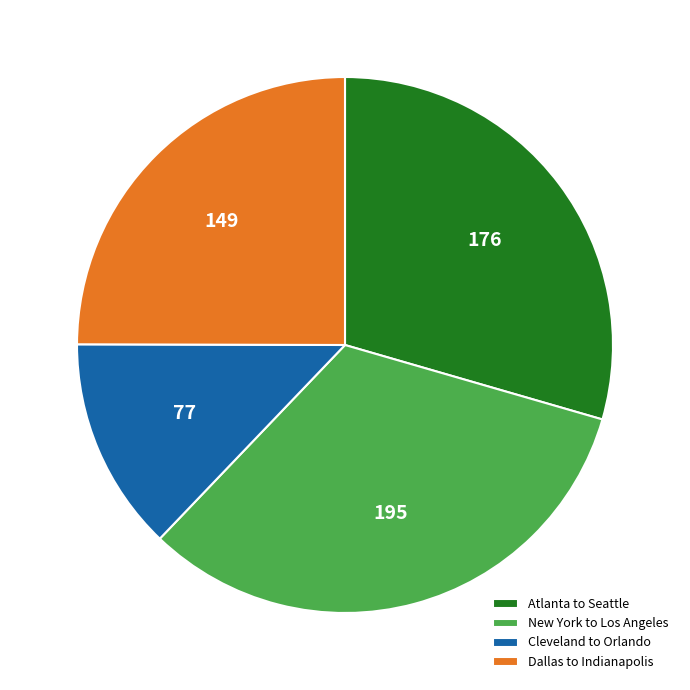

Approximately how many times larger is the value at Cleveland to Orlando compared to New York to Los Angeles?

0.4